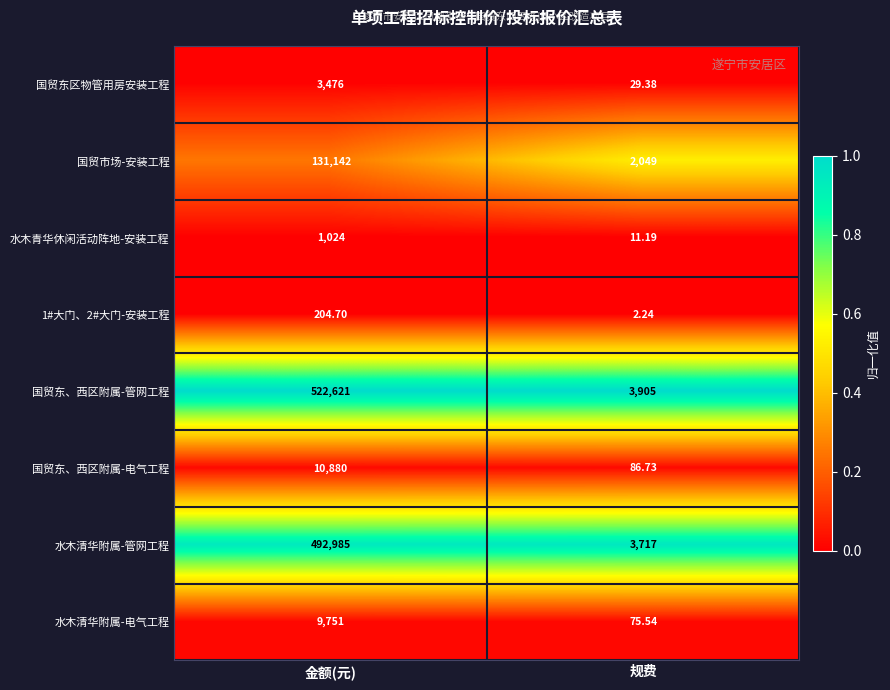

Which series has the largest total across all categories?

国贸东、西区附属-管网工程